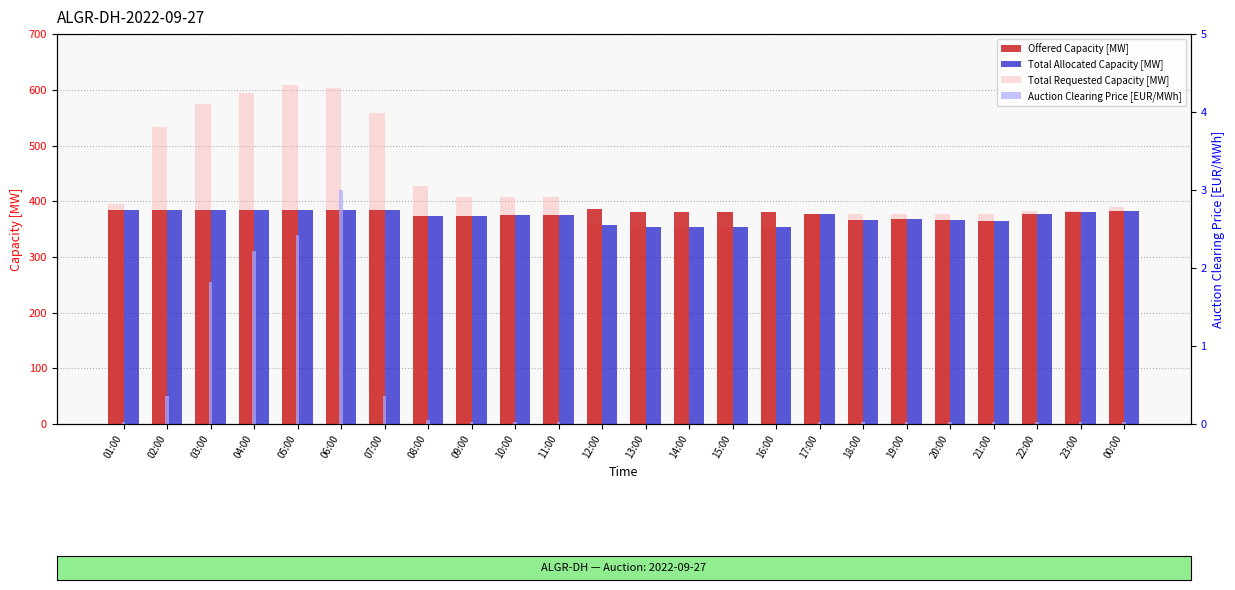

Between 00:00 and 11:00, which is larger?

00:00